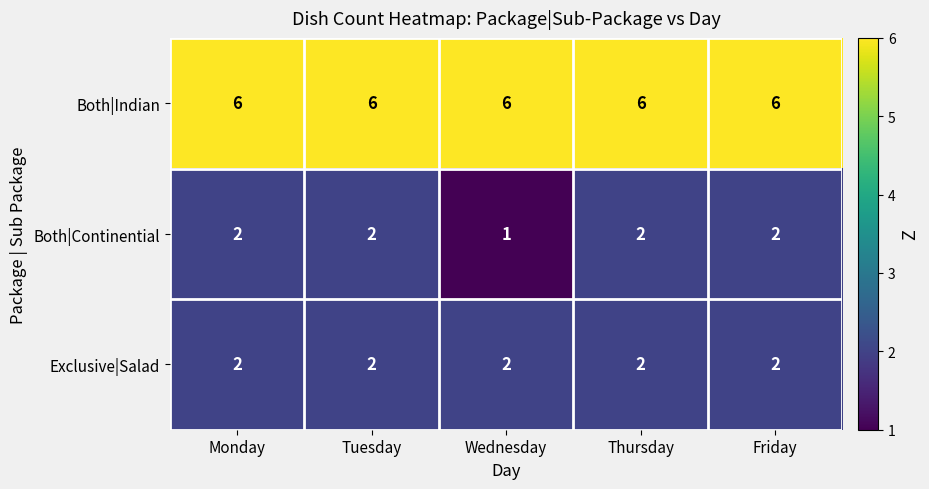

What is the sum of all Both|Continential values?

9